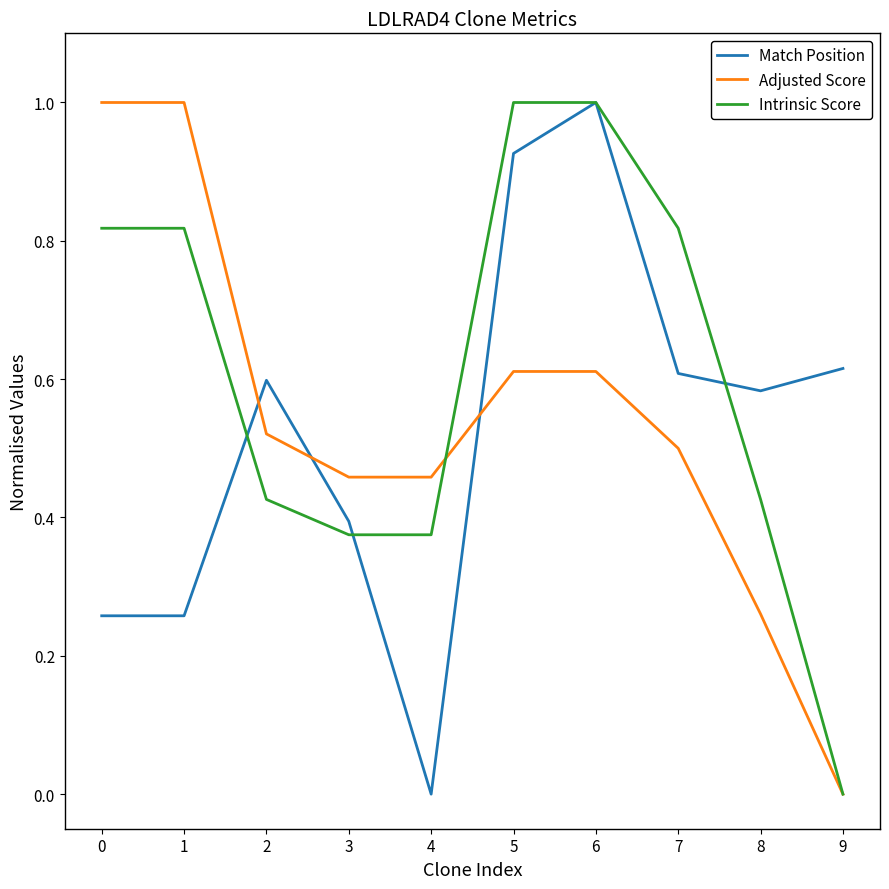

What is the sum of all Adjusted Score values?

5.4